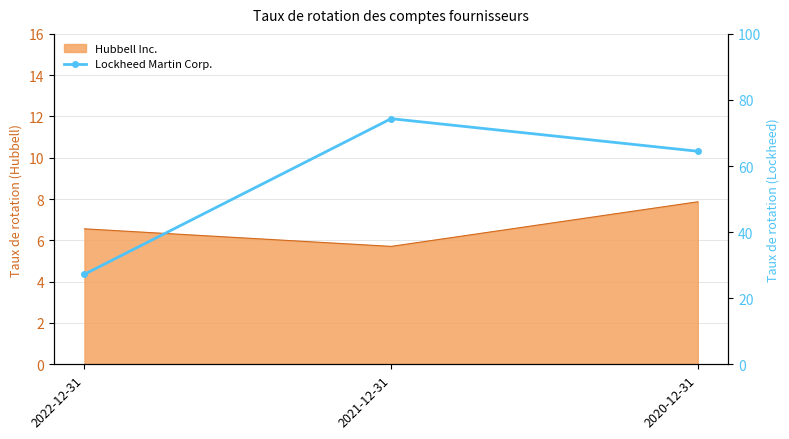

Between 2020-12-31 and 2022-12-31, which is larger?

2020-12-31